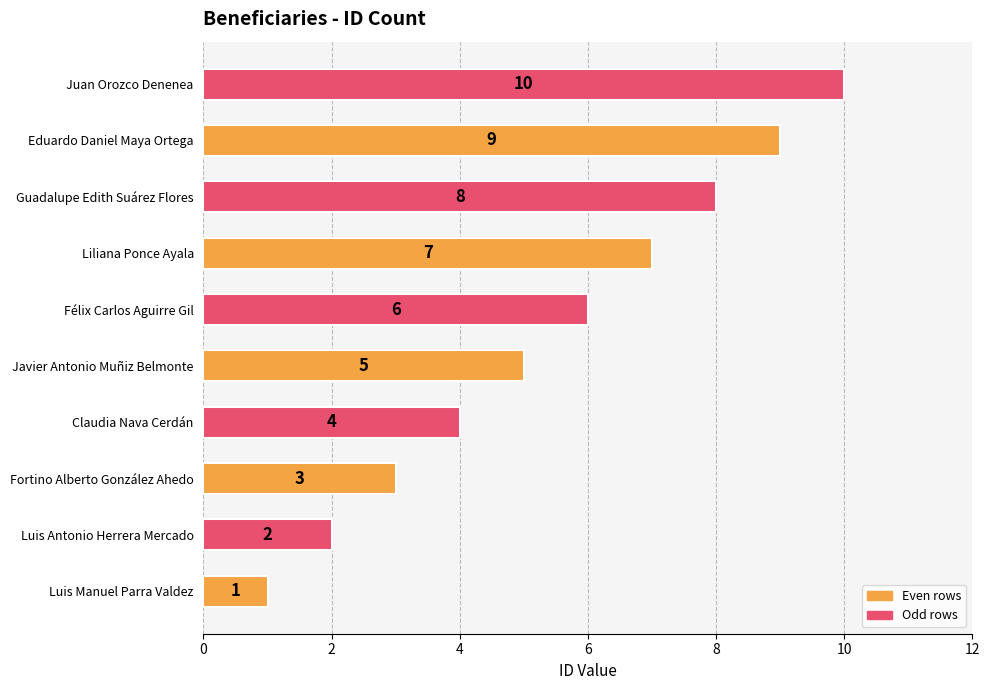

What is the difference between the maximum and minimum values?

9